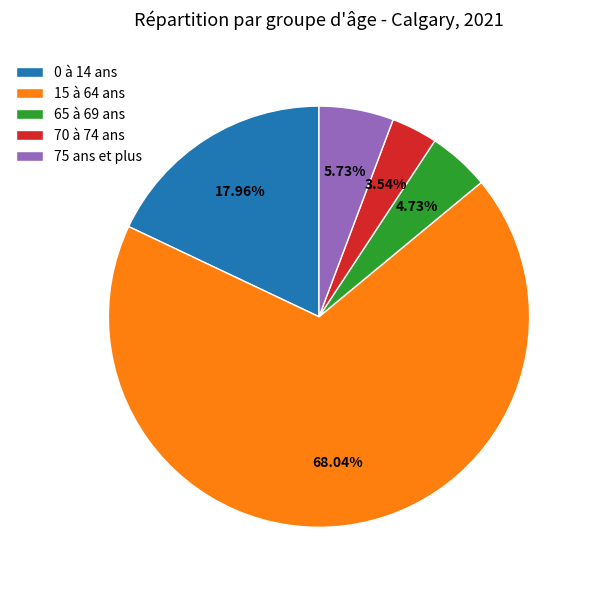

True or false: 65 à 69 ans accounts for 5% of the total.

True